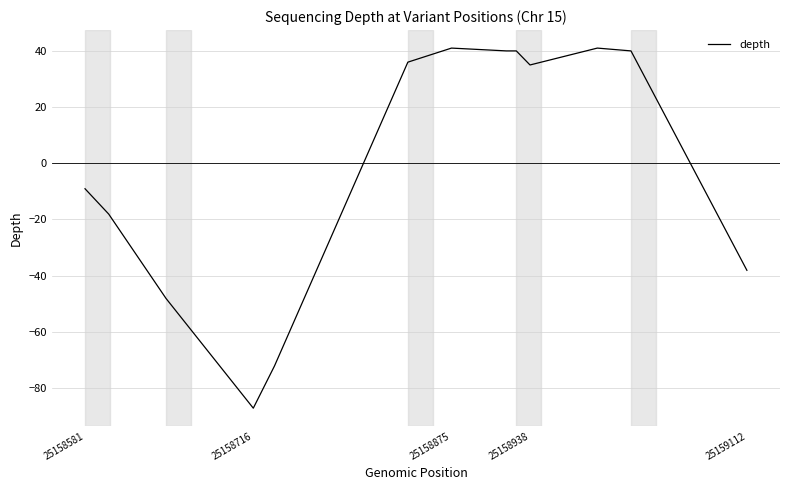

What is the greatest value displayed?

40.9